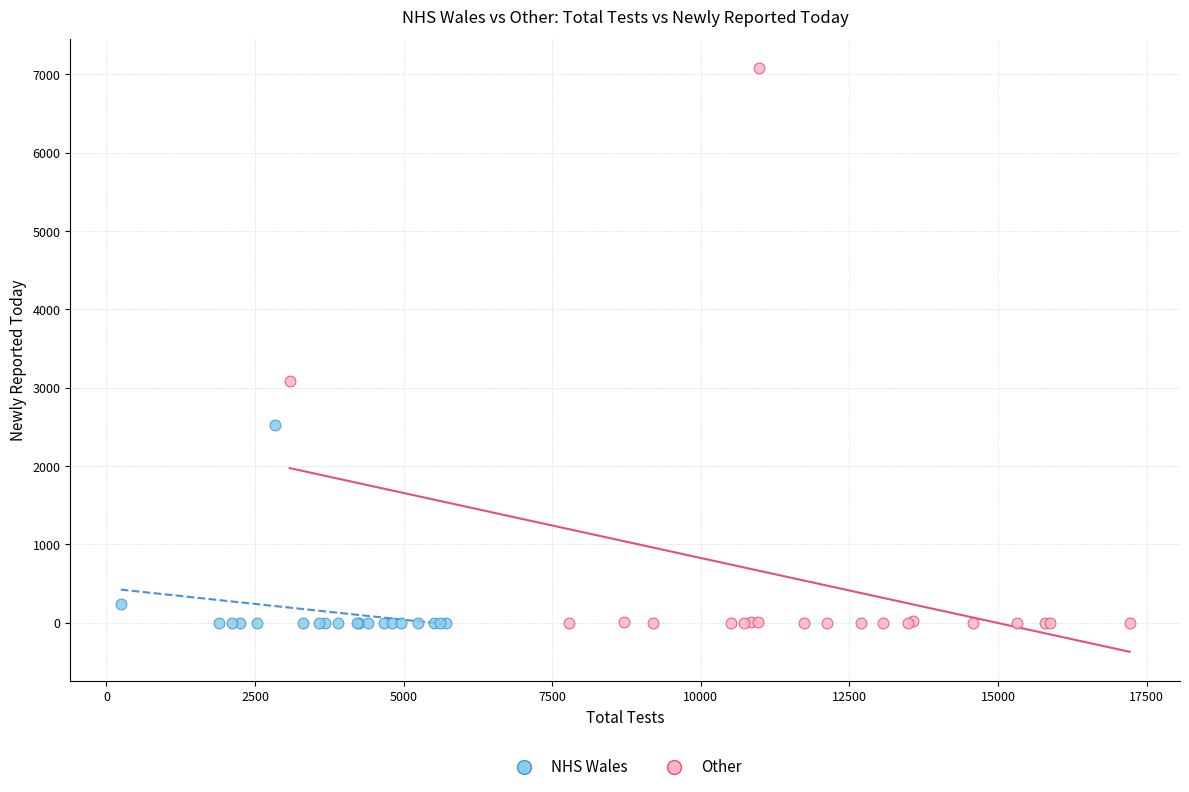

Which series reaches the maximum Y coordinate?

Other